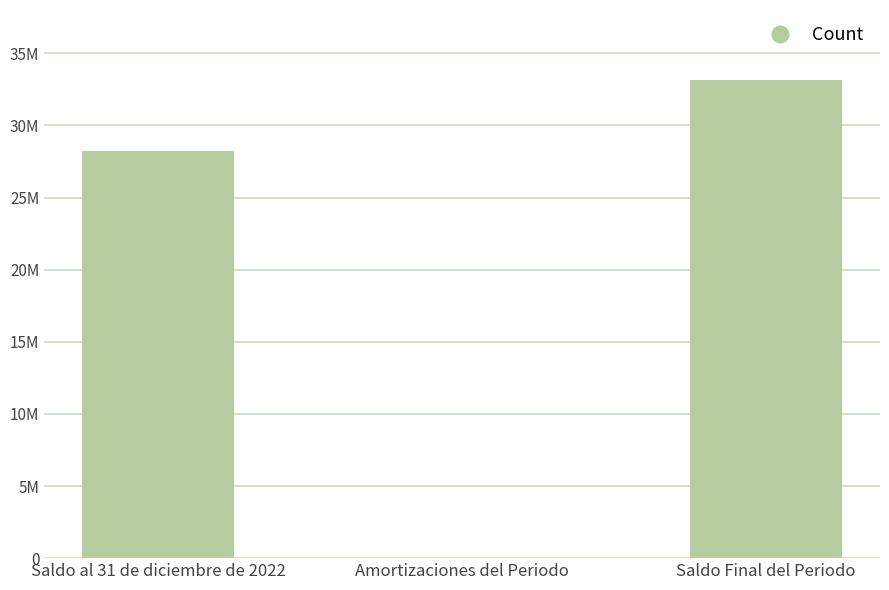

Where does the data first go above 28220453?

Saldo al 31 de diciembre de 2022